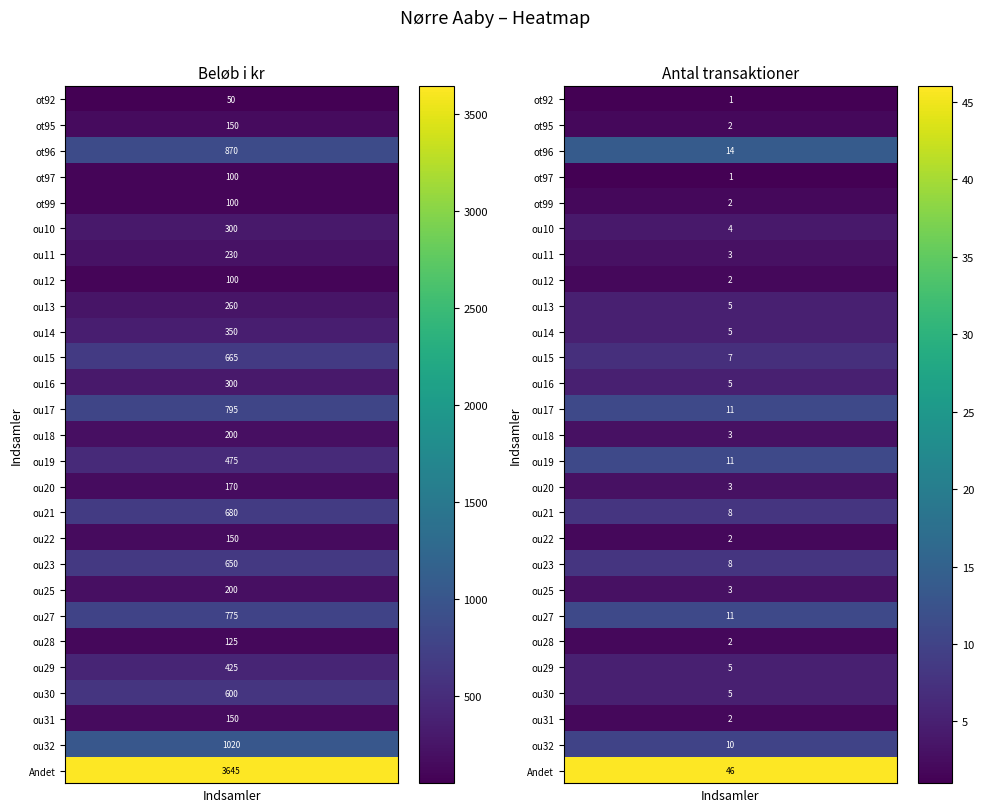

What is the highest value of the ou32 series?

1020